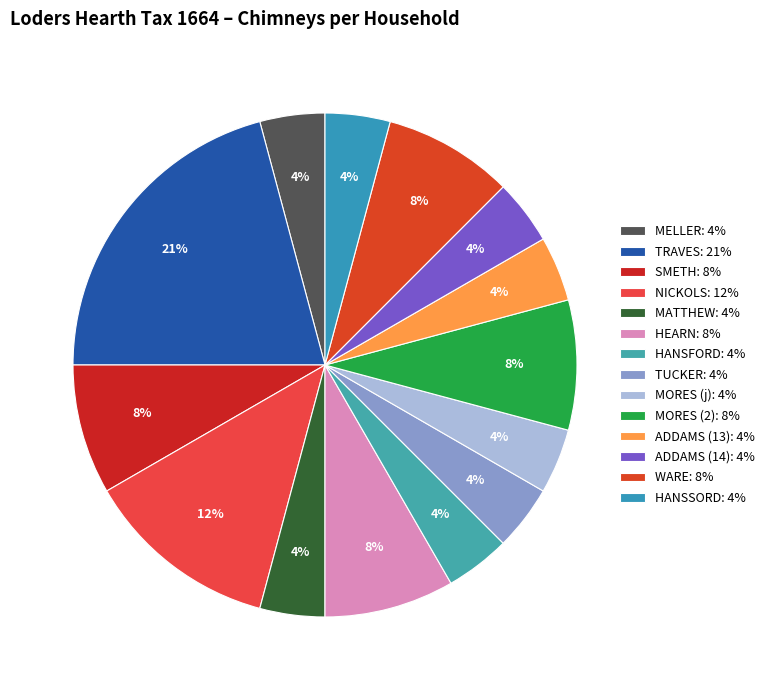

To the nearest percent, what portion does MORES (2) represent?

8%